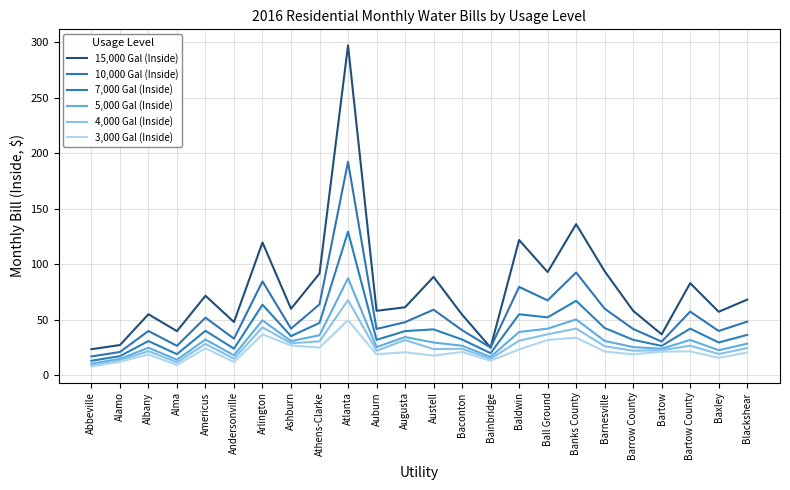

At which category does 4,000 Gal (Inside) reach its first local valley?

Alma